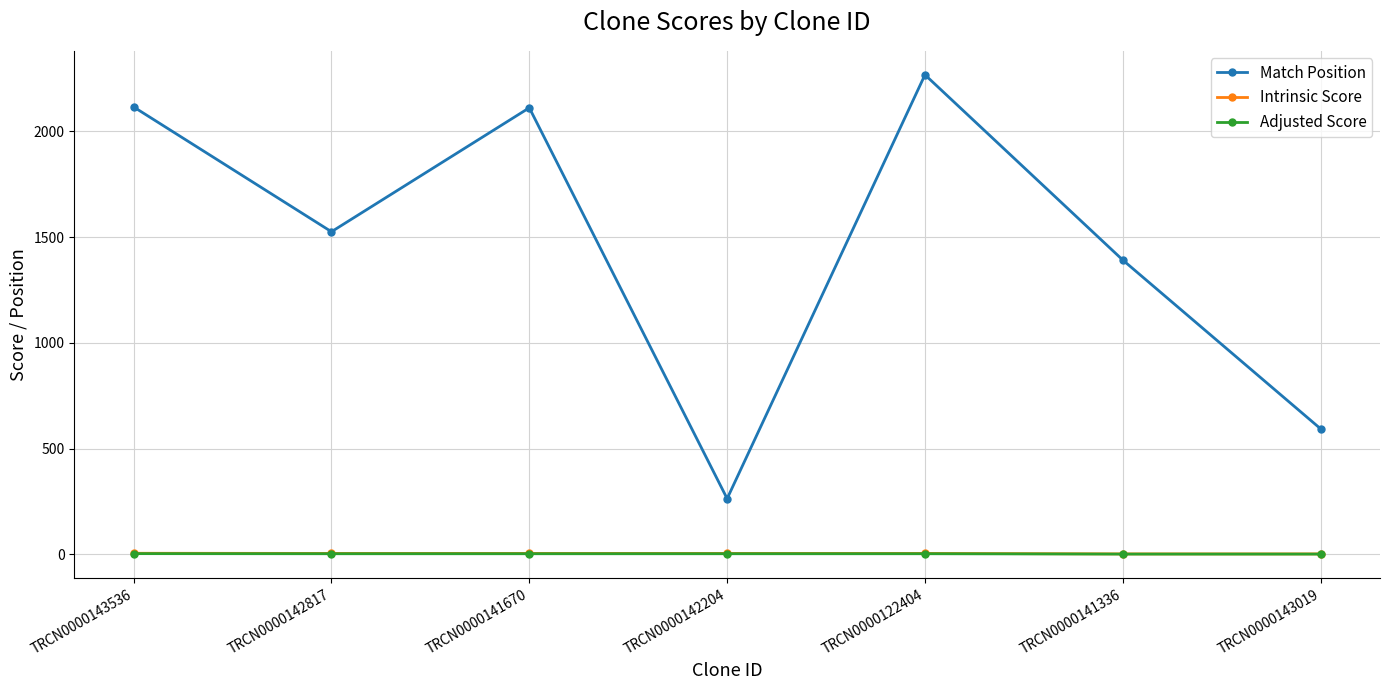

At which category does Match Position reach its first local valley?

TRCN0000142817